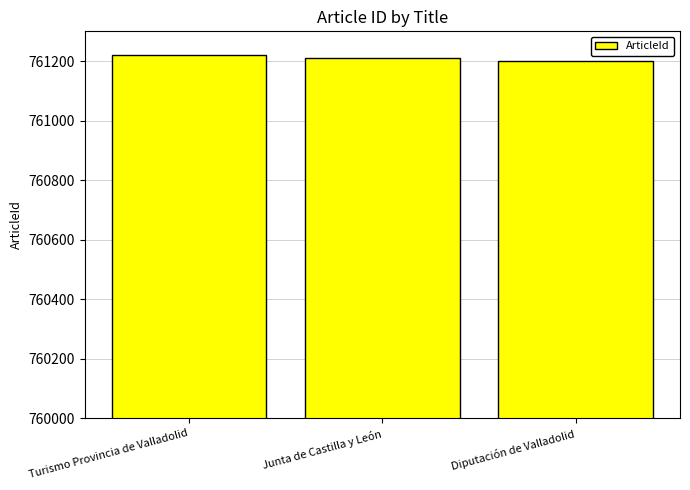

How many bars are there in total?

3